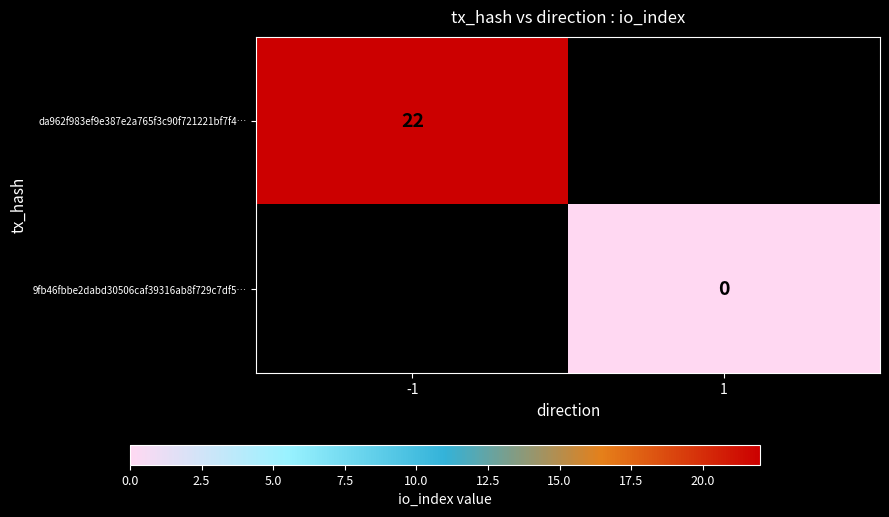

The value of da962f983ef9e387e2a765f3c90f721221bf7f4… at -1 is 22. True or false?

True